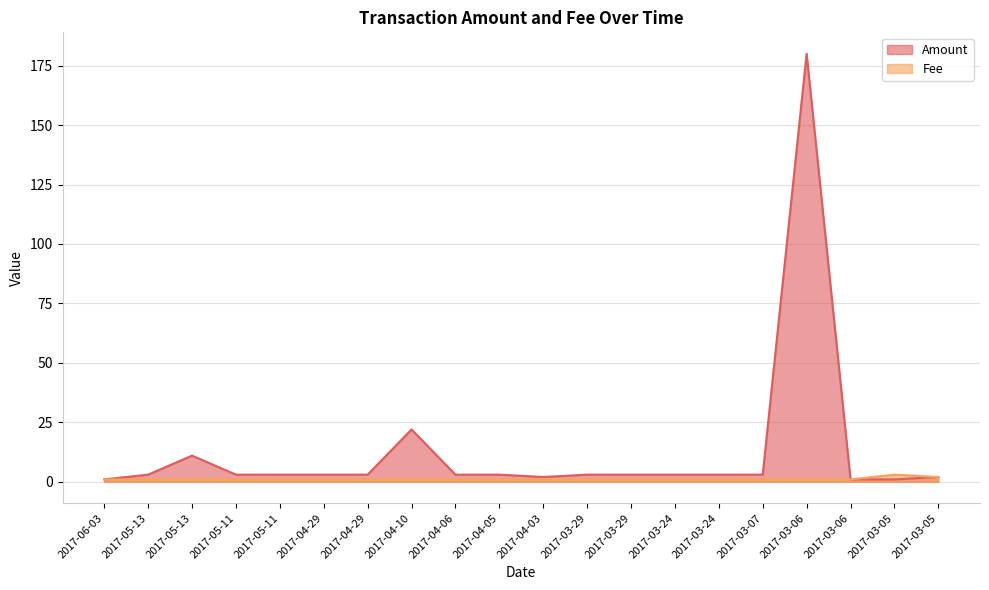

What is the sum of all Amount values?

256.0